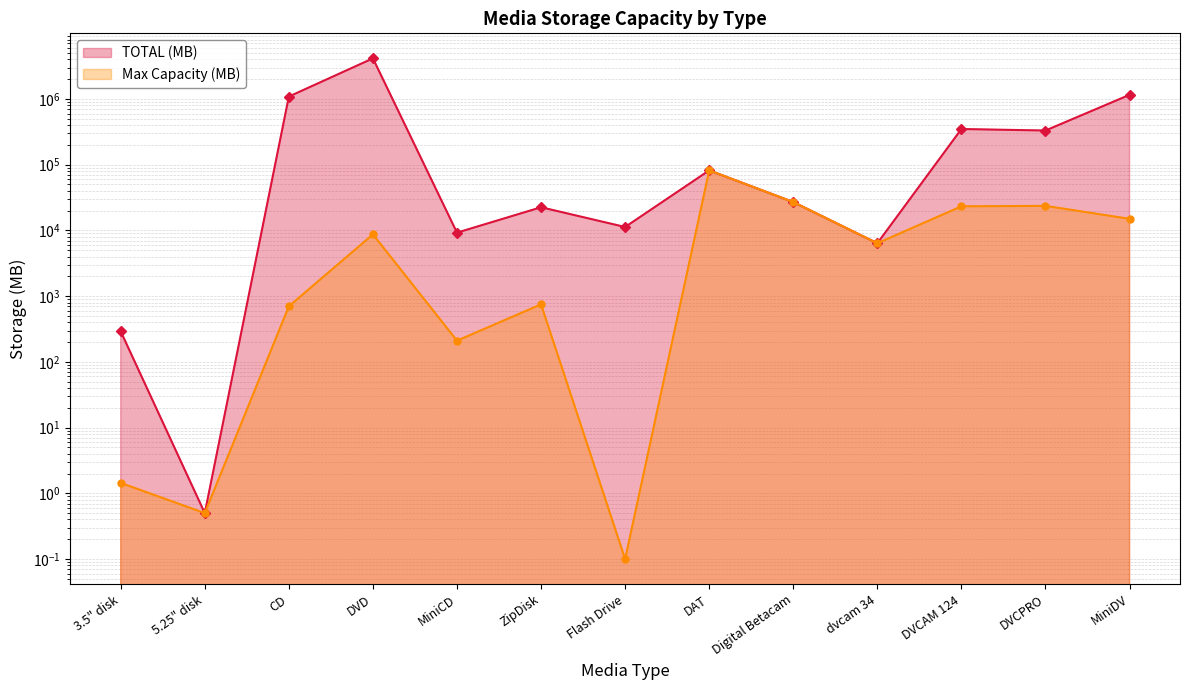

What is the difference between the maximum and second lowest values in the Max Capacity (MB) series?

81919.5